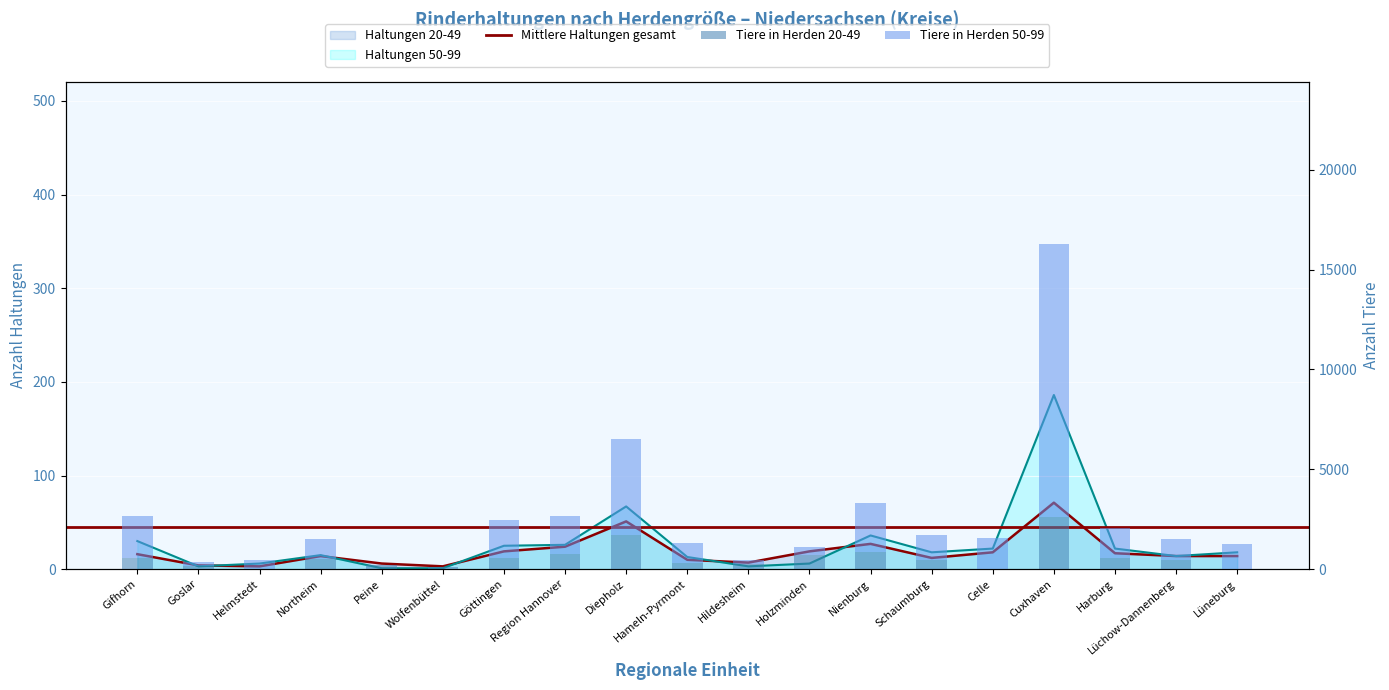

Where is Haltungen 50-99 nearest to the value 93?

Diepholz